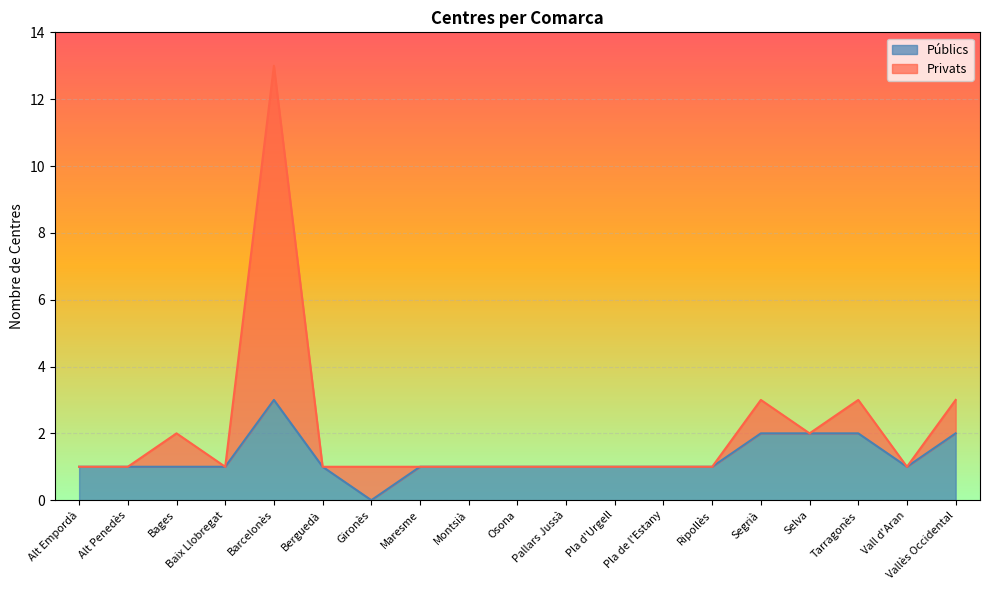

True or false: Públics has a value of 1 at Alt Penedès.

True